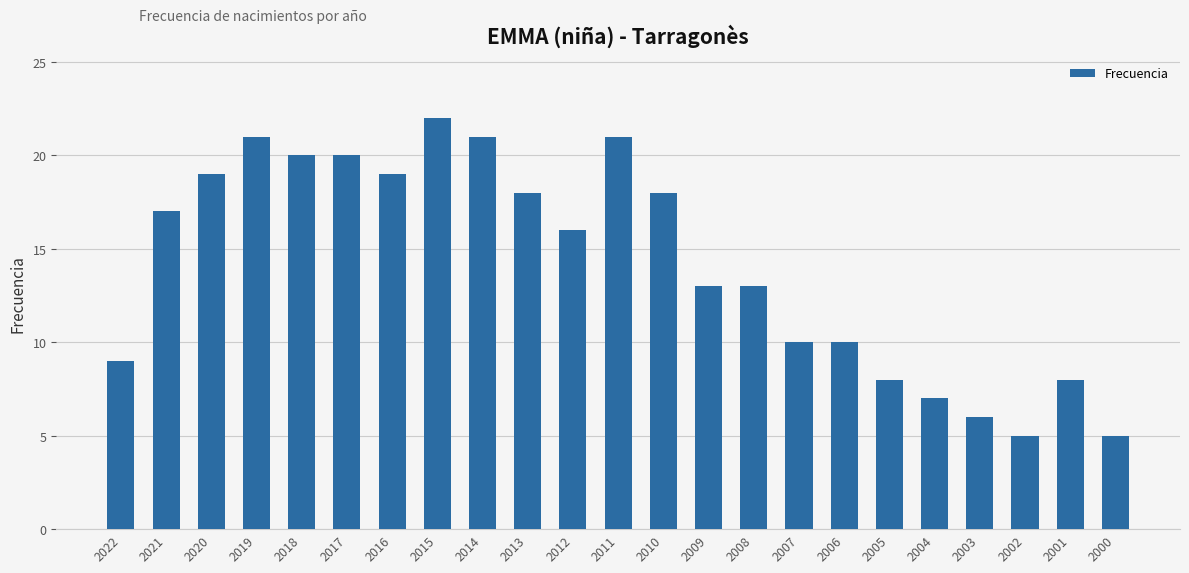

How many data points are less than 16?

11